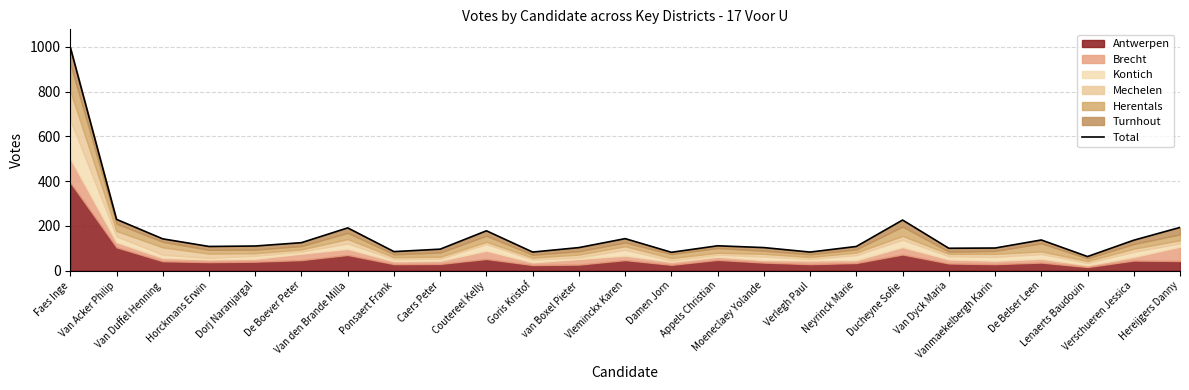

True or false: there are more than 0 points higher than both neighbors.

True